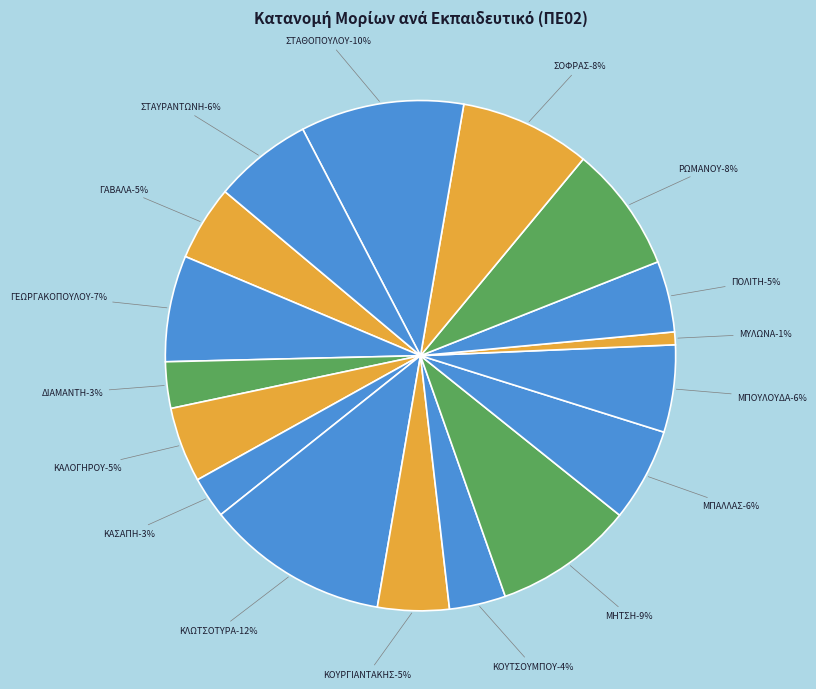

True or false: ΣΤΑΘΟΠΟΥΛΟΥ accounts for 19% of the total.

False